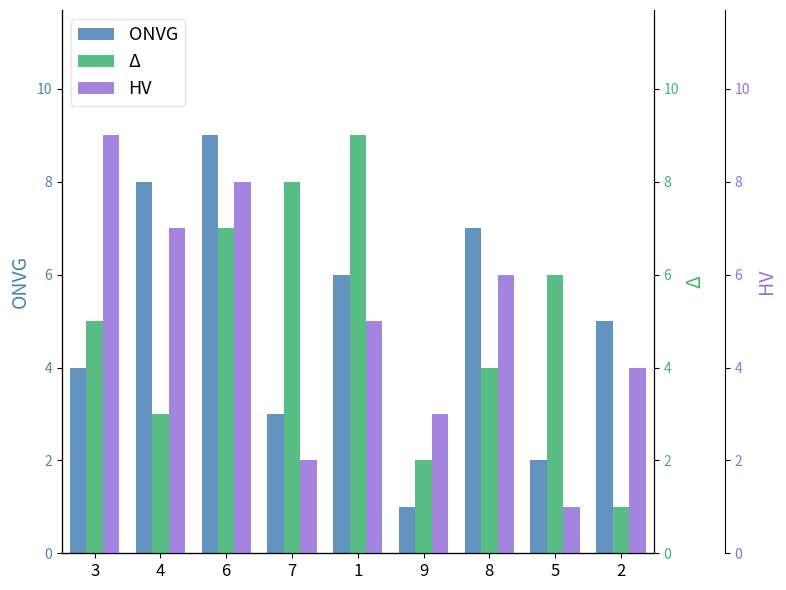

Between 6 and 7, which series saw the biggest shift?

ONVG